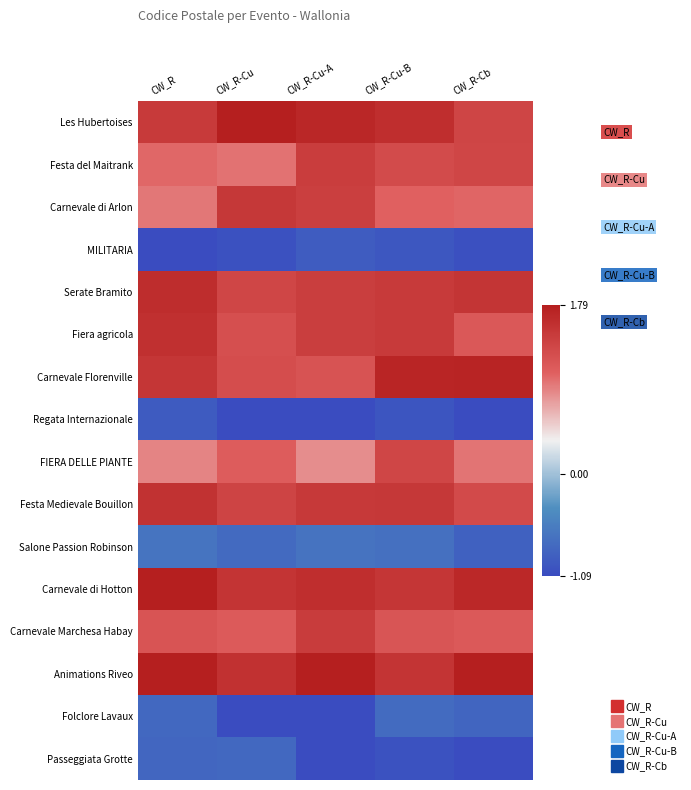

How many distinct data groups are displayed?

16